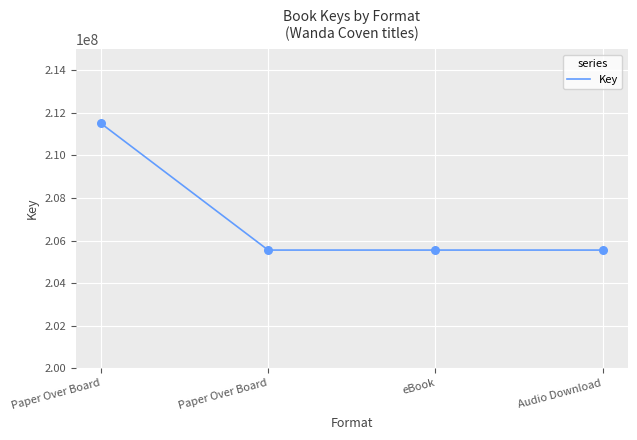

Approximately how many times larger is the value at Audio Download compared to Paper Over Board?

1.0